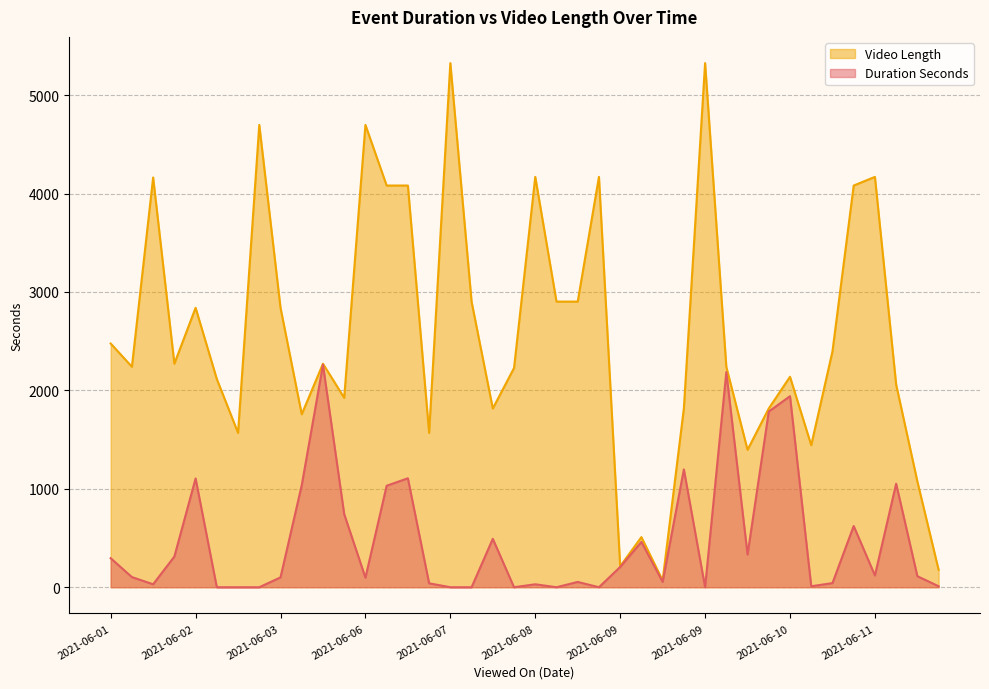

Which category has the highest value across all series?

2021-06-07